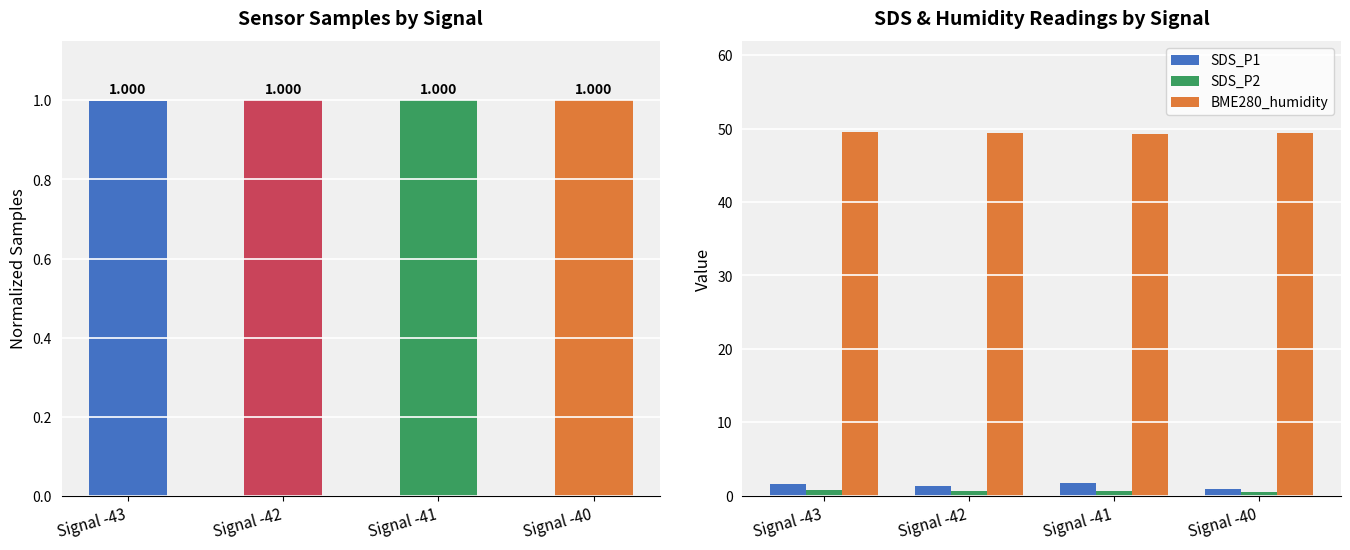

Between Signal -40 and Signal -41, which is larger?

Signal -40